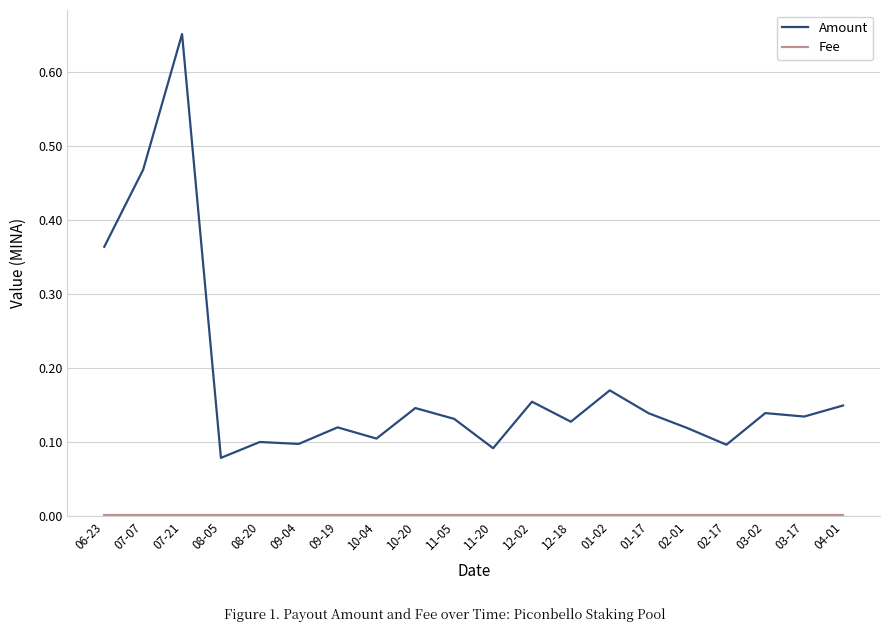

True or false: Amount has more than 0 interior local peaks.

True